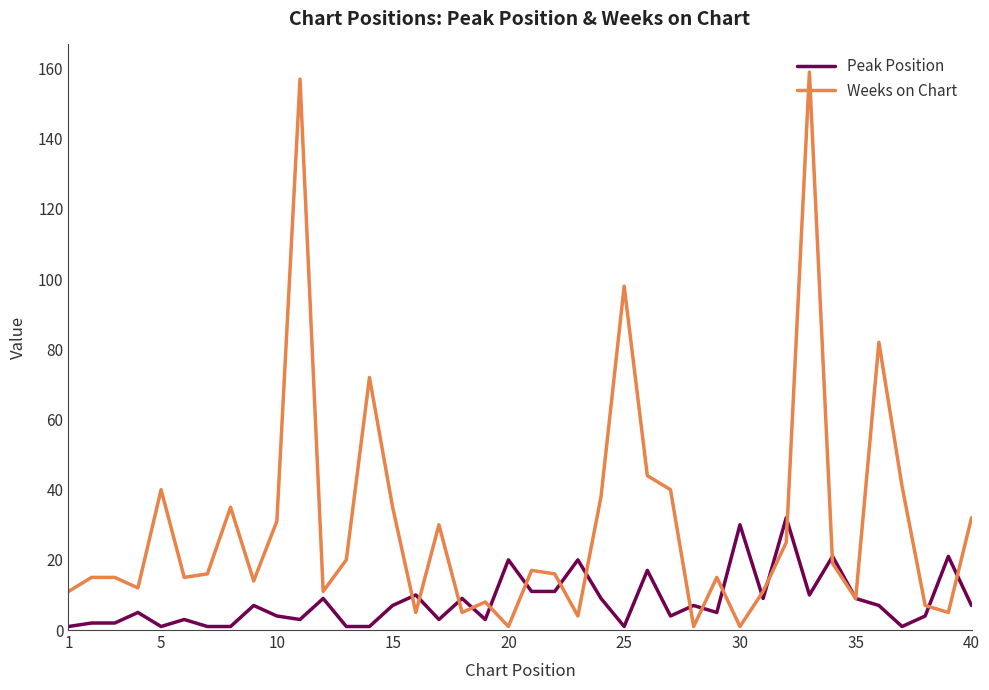

What is the greatest value displayed?

159